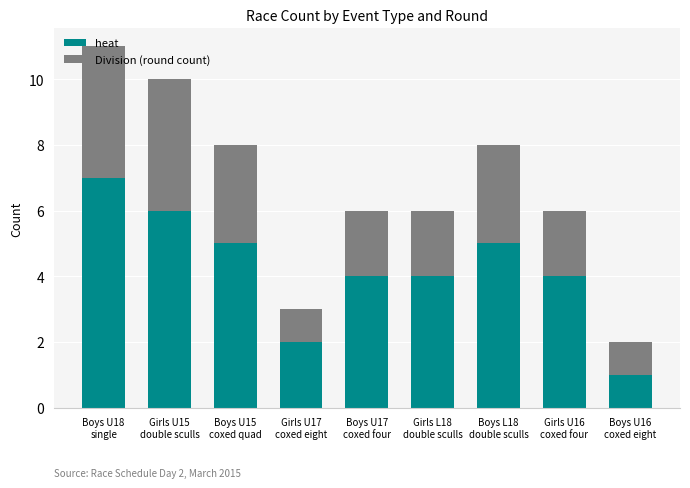

How many data points does each series have?

9